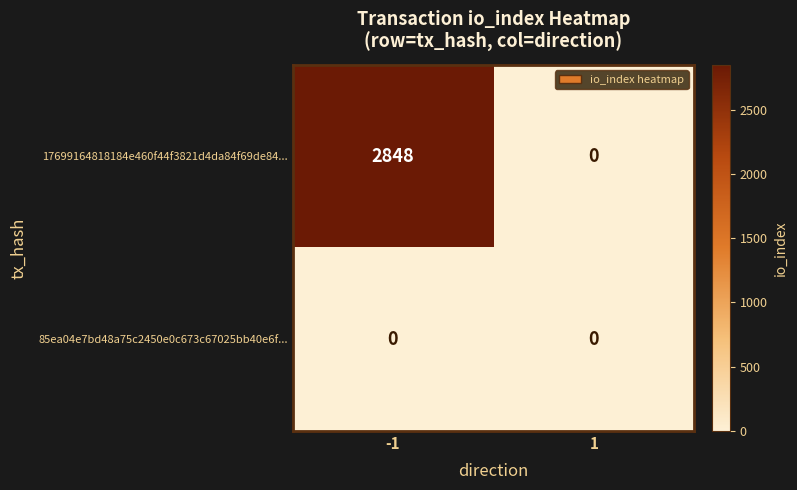

What is the sum of the 17699164818184e460f44f3821d4da84f69de84... values at 1 and -1?

2848